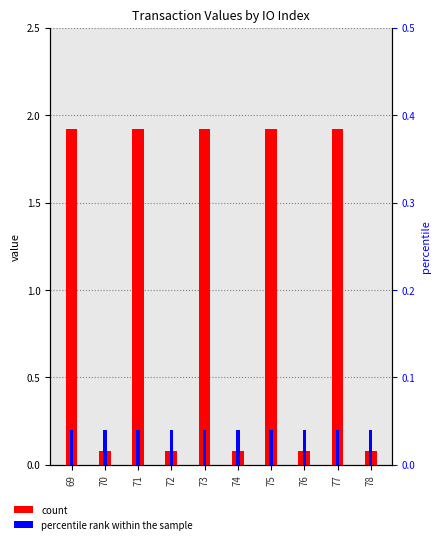

The value of percentile rank within the sample at 71 is 0.0. True or false?

True